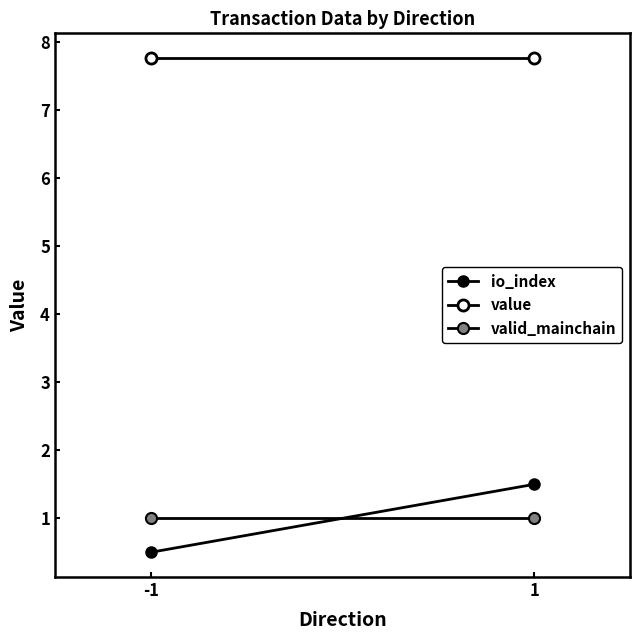

Reading left to right, list all the values displayed in this chart.

io_index: -1=0.5	1=1.5
value: -1=7.8	1=7.8
valid_mainchain: -1=1.0	1=1.0